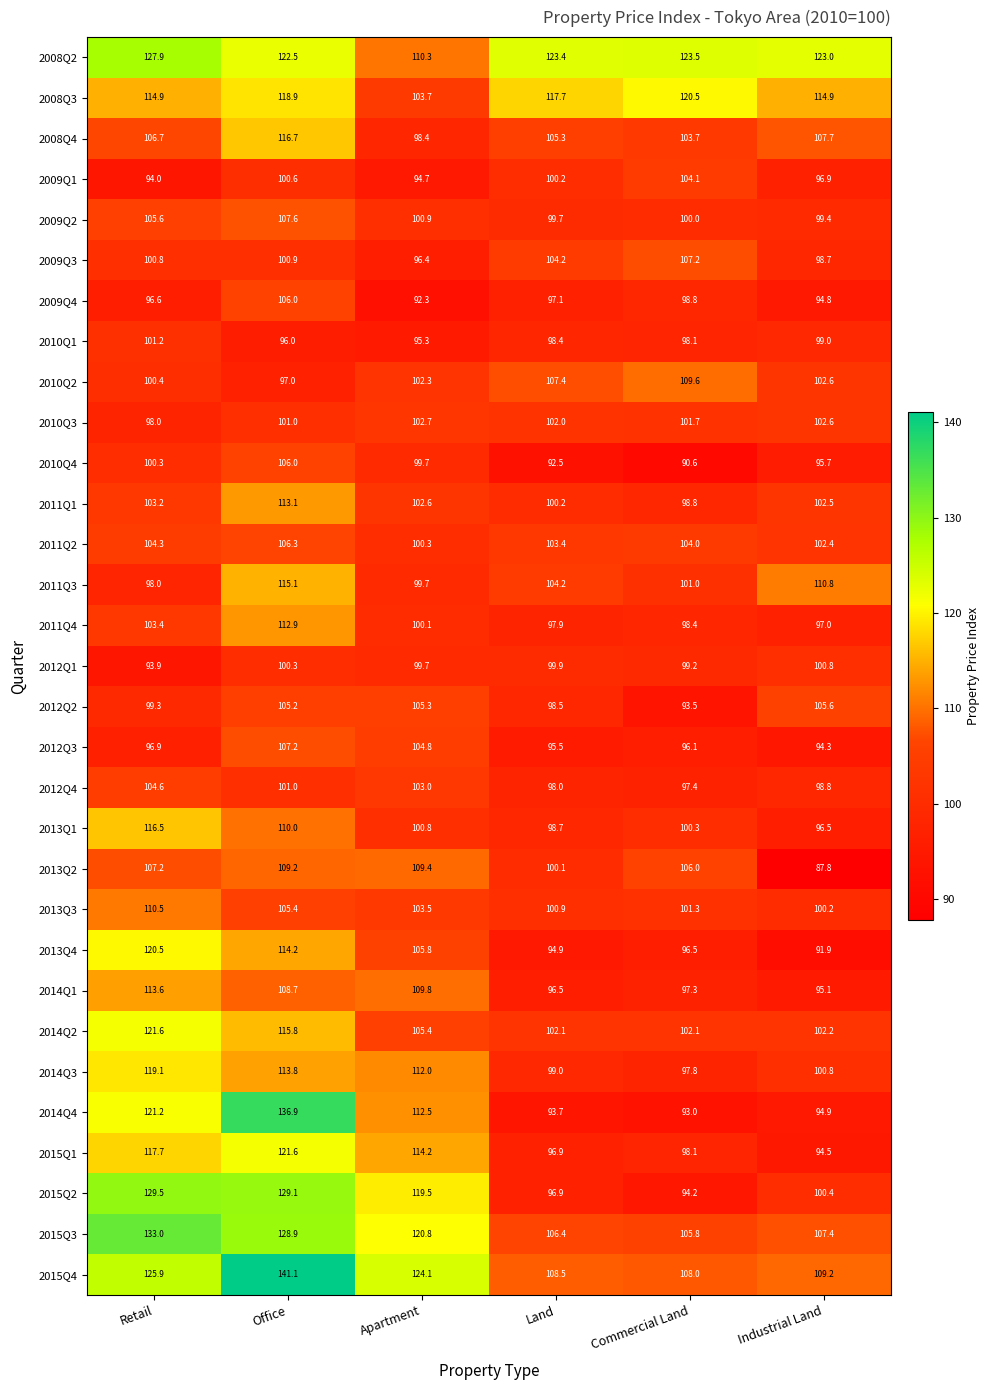

Which series has the largest total across all categories?

2008Q2